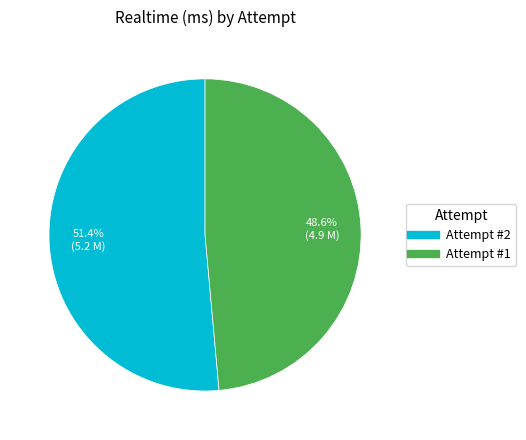

What is the ratio of the value at Attempt #1 to the value at Attempt #2?

0.9